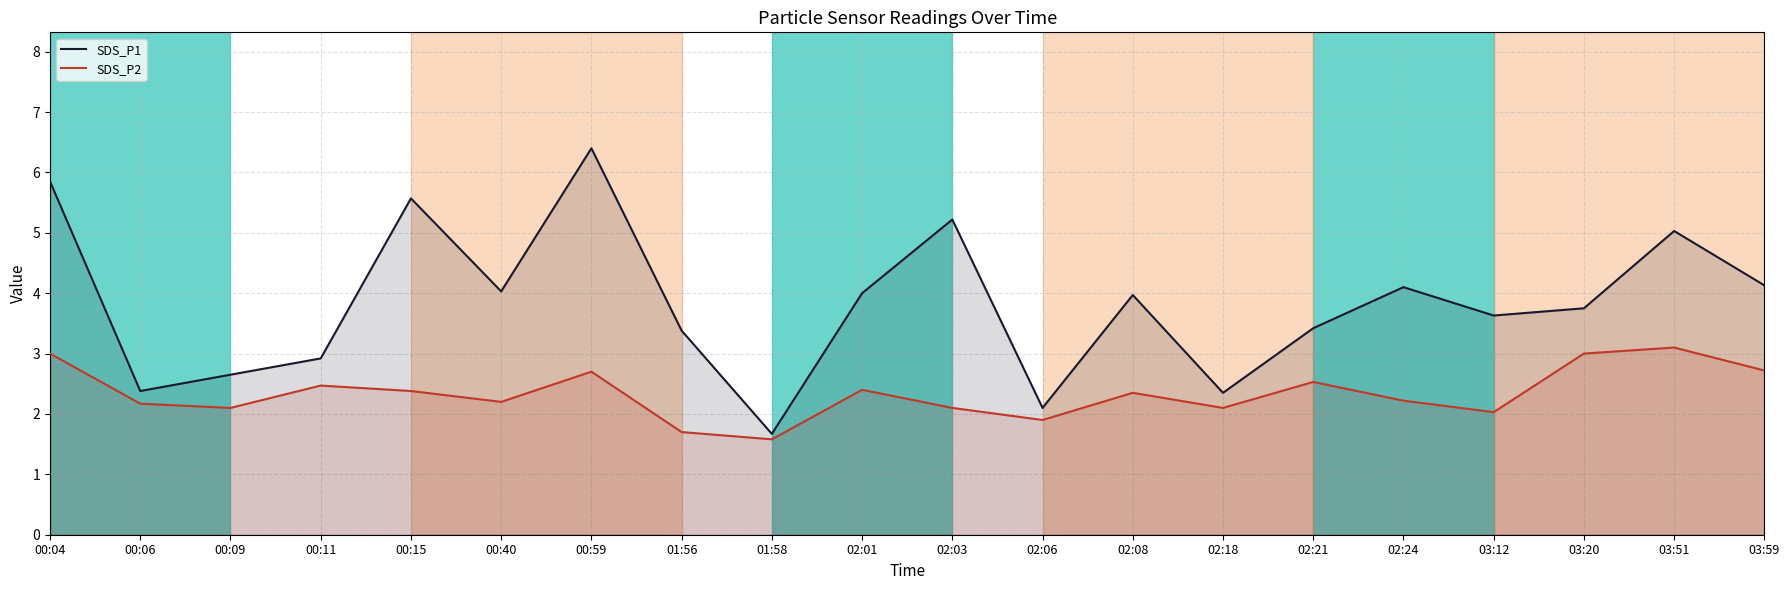

Which has a higher value, 00:15 or 00:40?

00:15